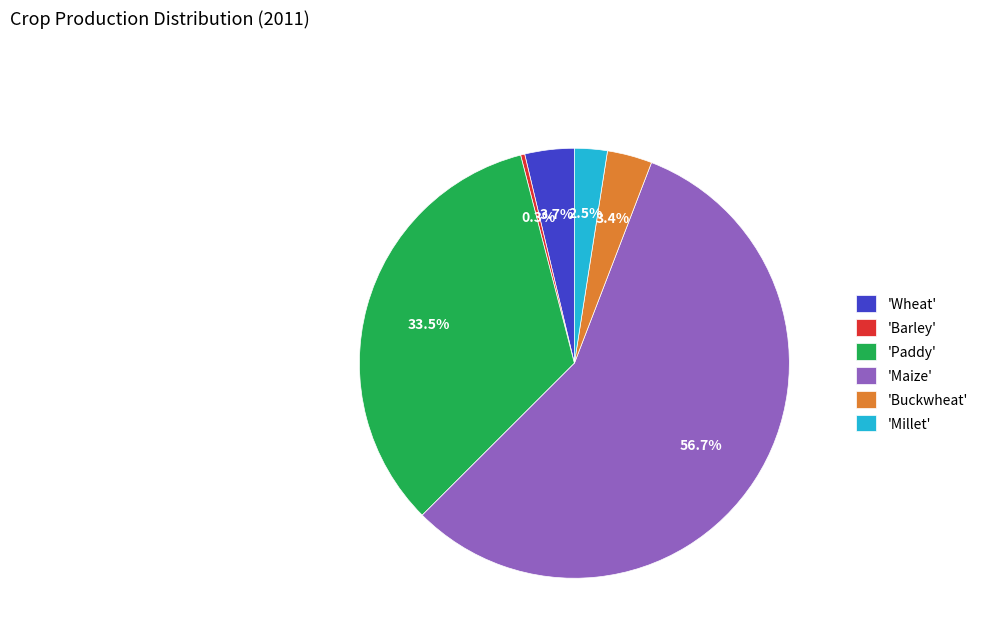

Combined, do 'Maize' and 'Paddy' account for over 50%?

Yes